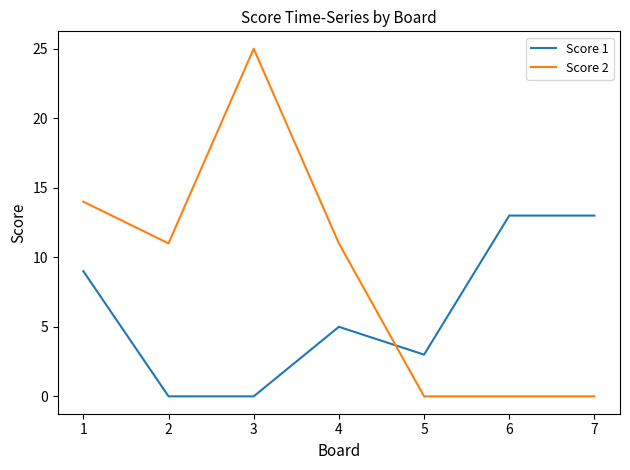

Reading right to left, what are all the values shown in this chart?

Score 1: 13	13	3	5	0	0	9
Score 2: 0	0	0	11	25	11	14